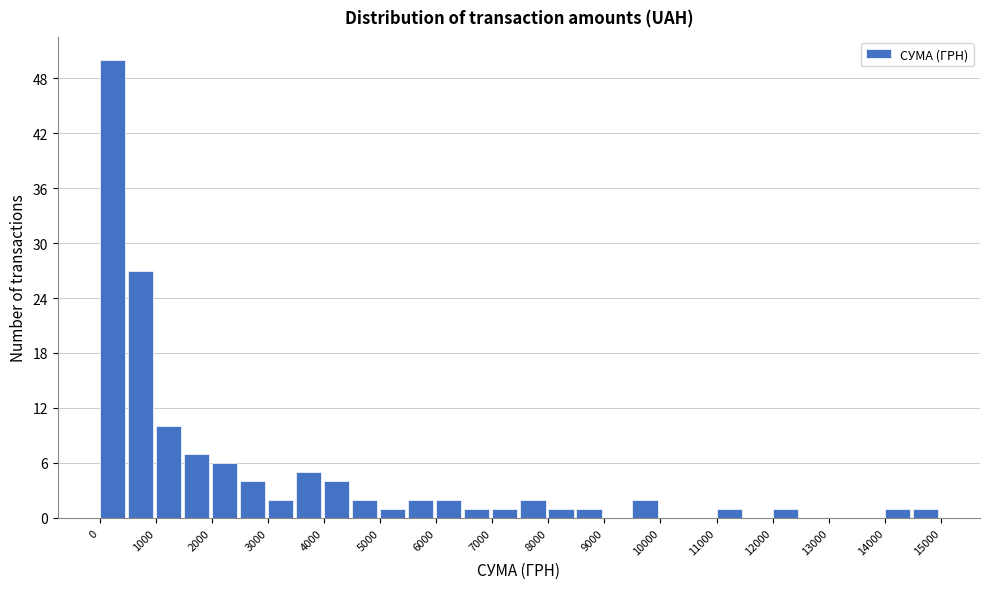

Which range on the x-axis has the tallest bar?

0 to 500